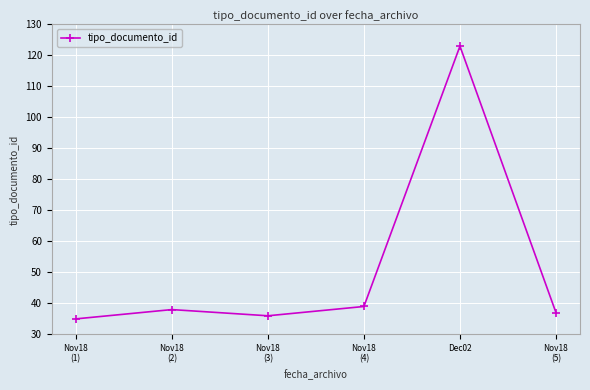

What is the sum of all values?

308